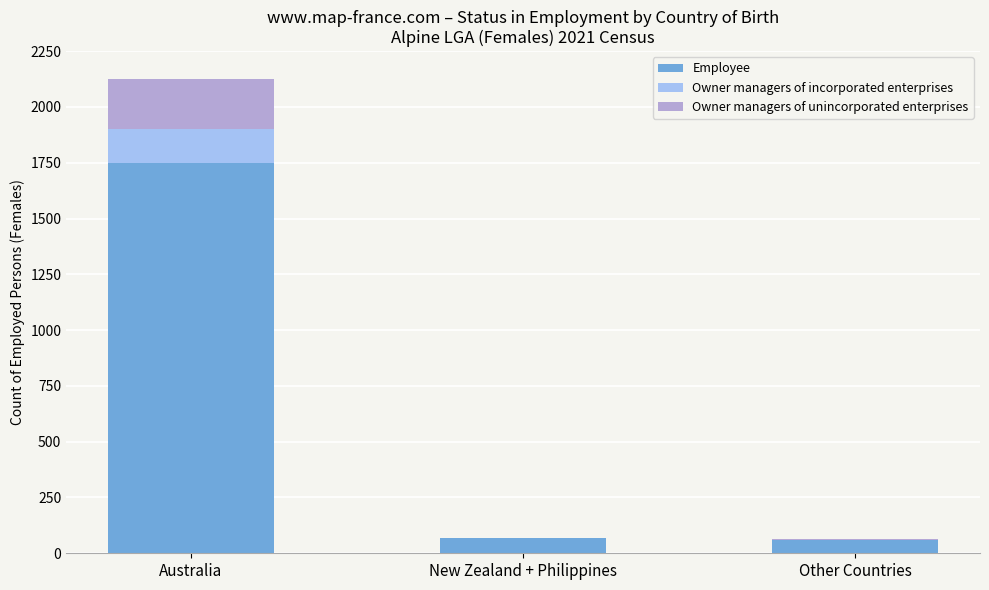

At which label does Employee reach its peak?

Australia